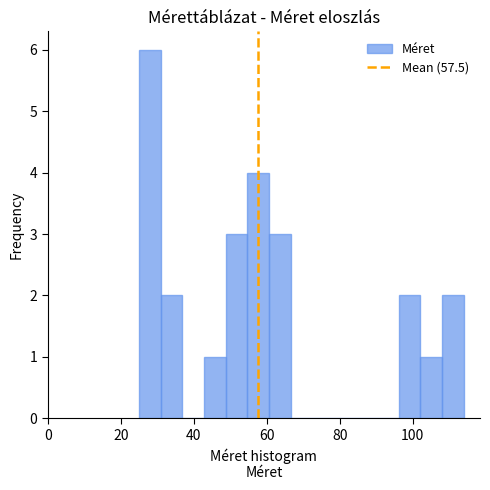

Read against the x-axis, roughly where is the centre of the tallest bar?

28